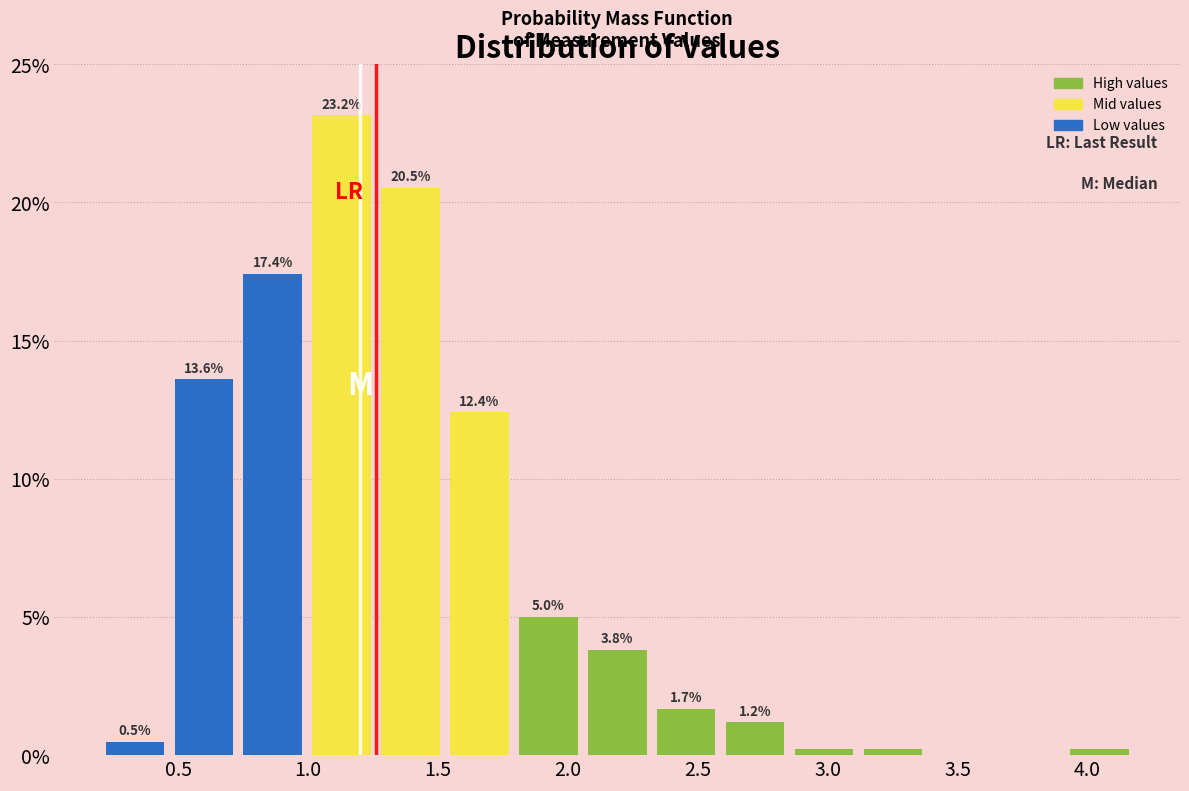

Which range on the x-axis has the tallest bar?

1.00 to 1.25